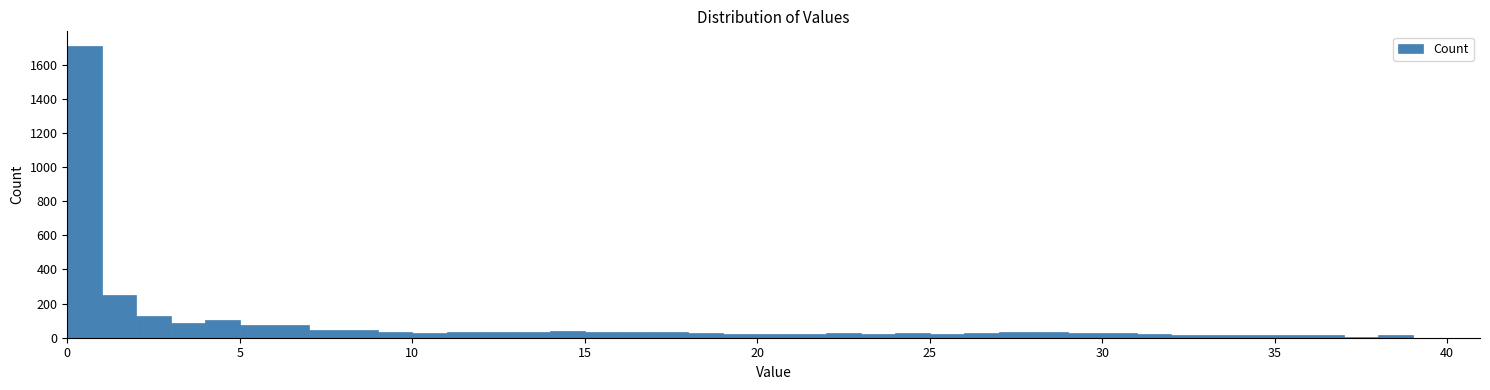

Around what value on the x-axis is the tallest bar? Give the approximate position of its centre, as read against the axis.

0.5